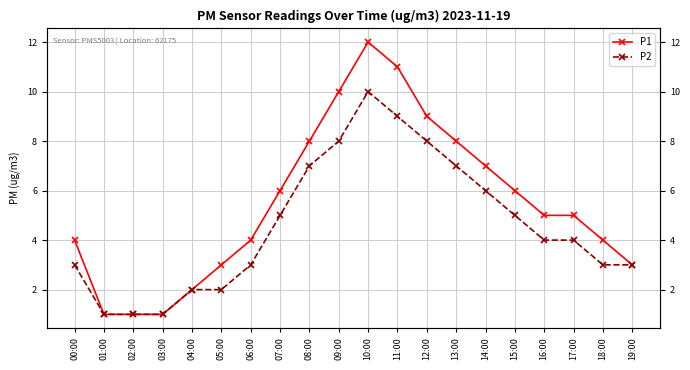

The P2 series shows 6 at 14:00. True or false?

True